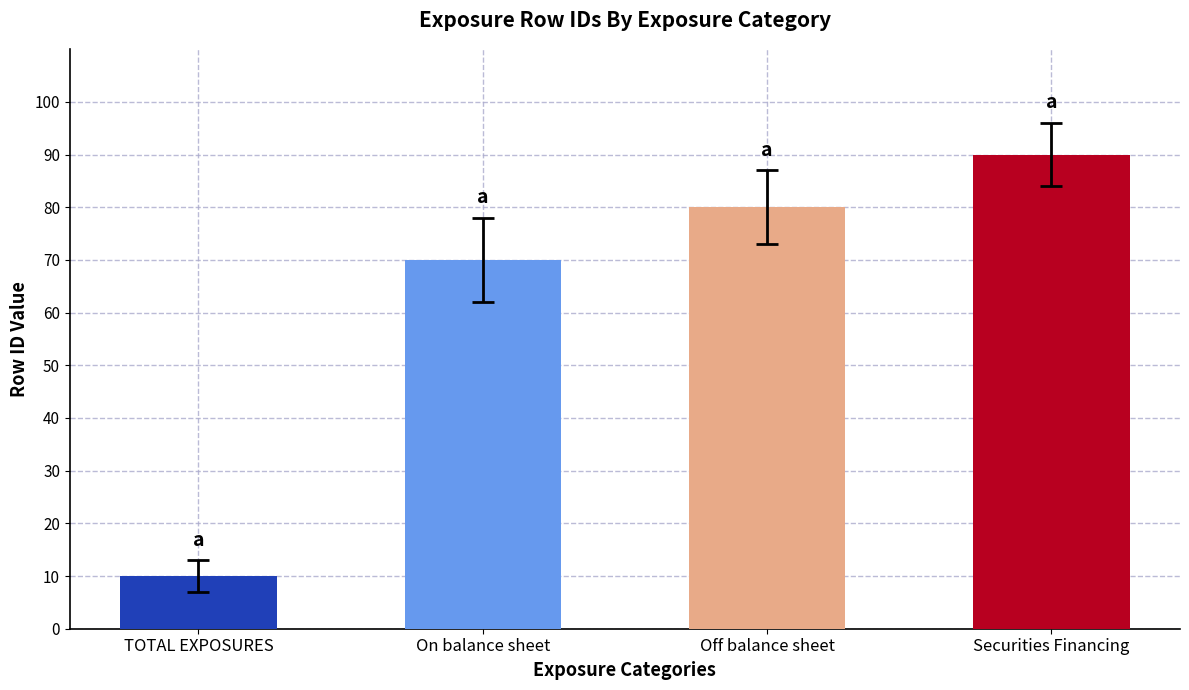

True or false: the data shows 80 at Off balance sheet.

True